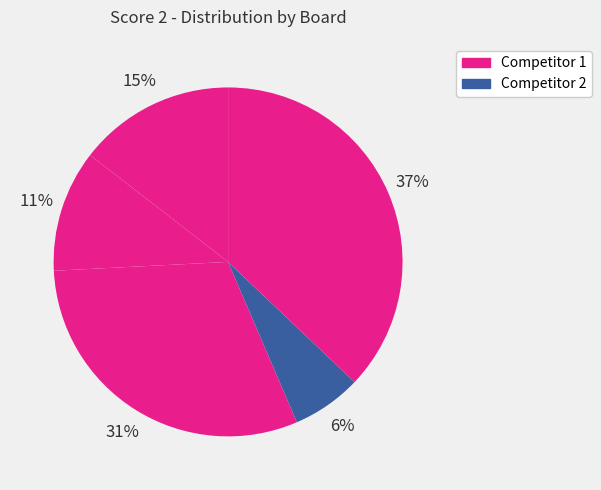

How many slices are in this pie chart?

5